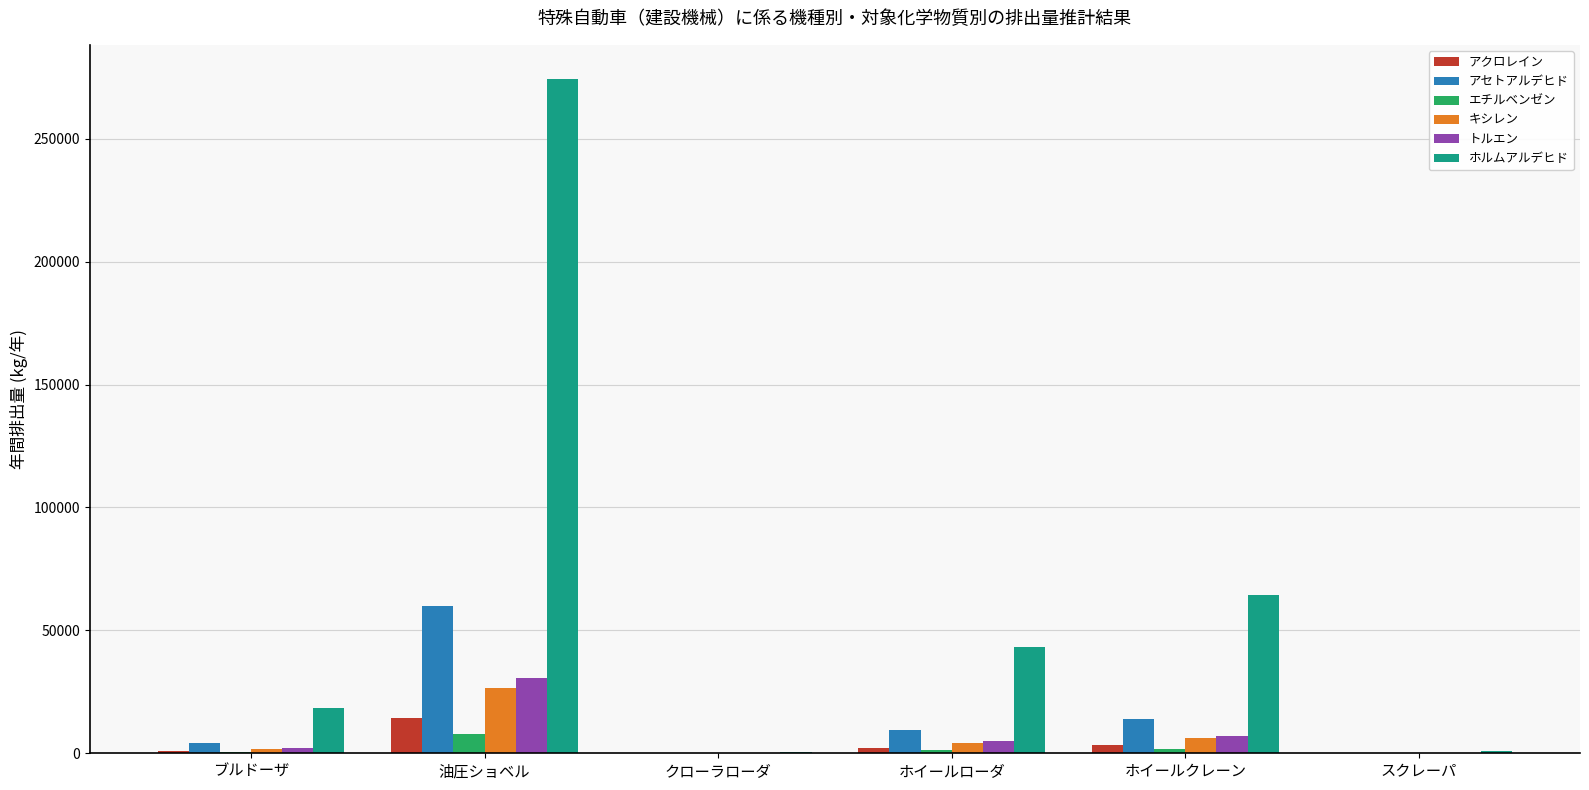

What is the greatest value displayed?

274477.2